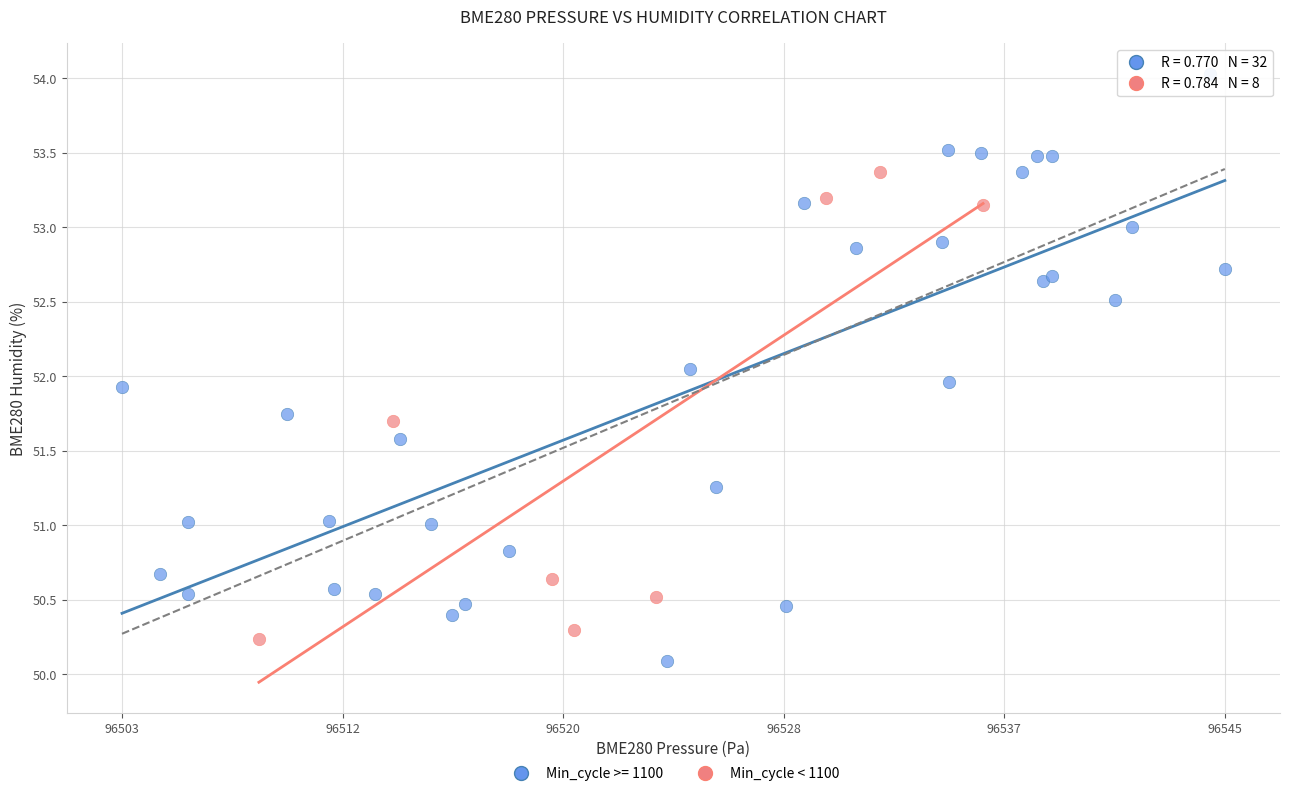

Which series contains the highest Y value?

Min_cycle >= 1100